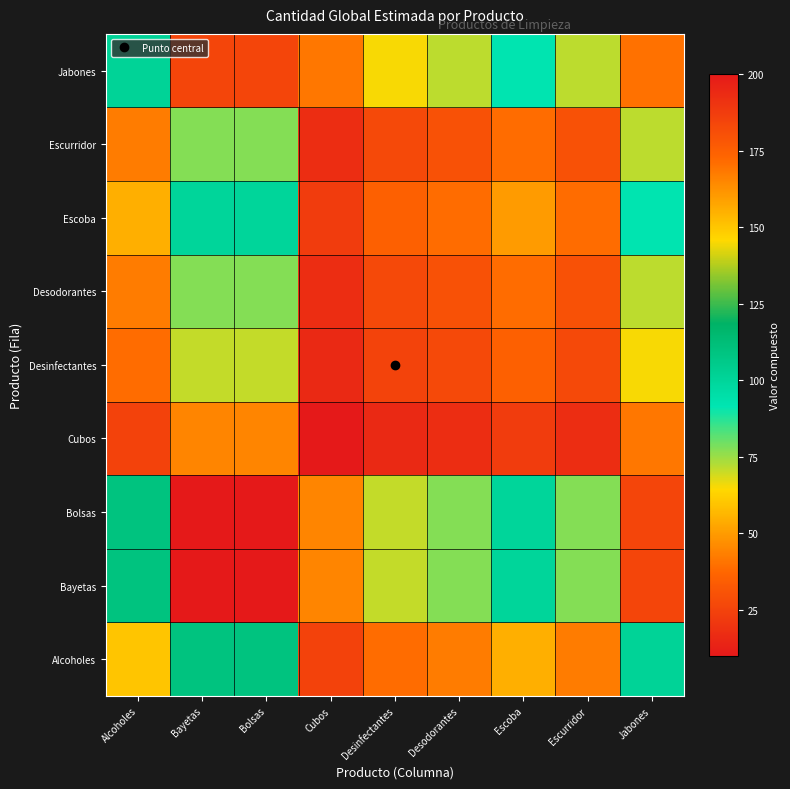

What is the spread (max minus min) of values at Desinfectantes?

54.9